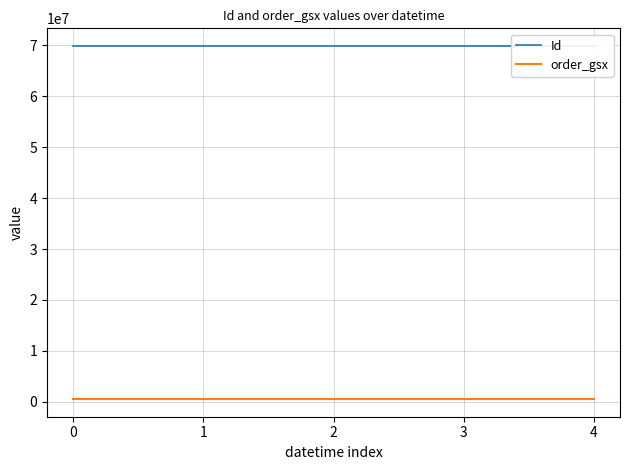

Which series has the largest total across all categories?

Id